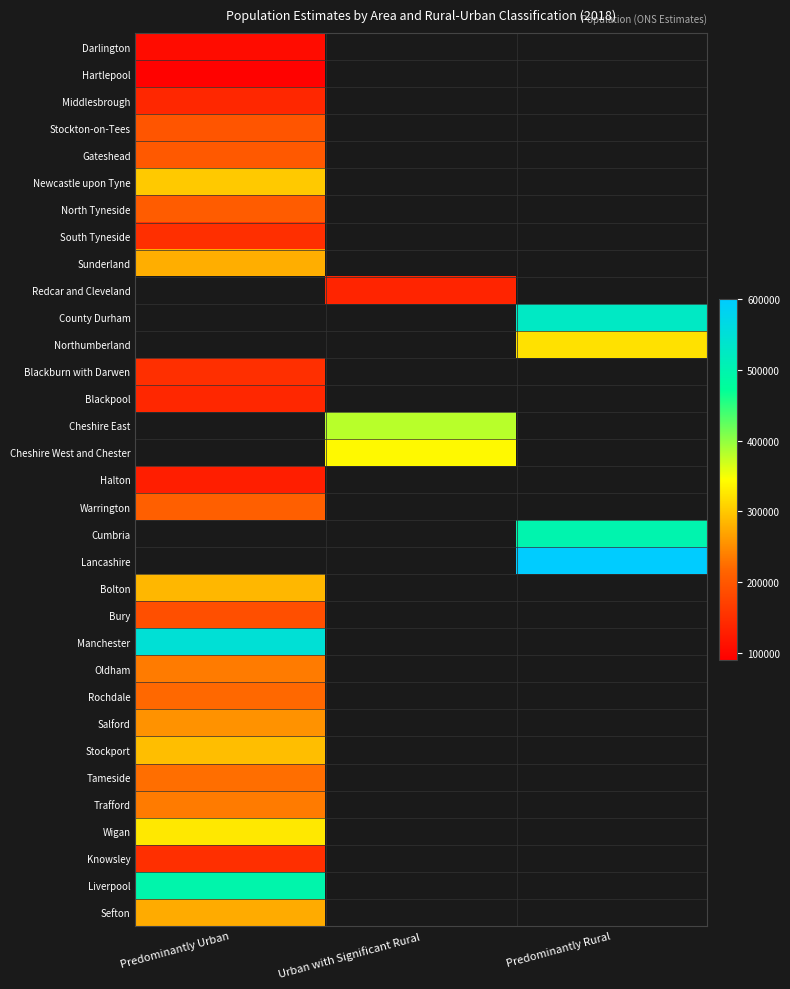

Which category has the highest value across all series?

Predominantly Rural